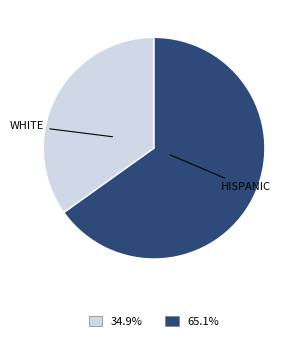

Rank the categories by value from lowest to highest.

WHITE, HISPANIC